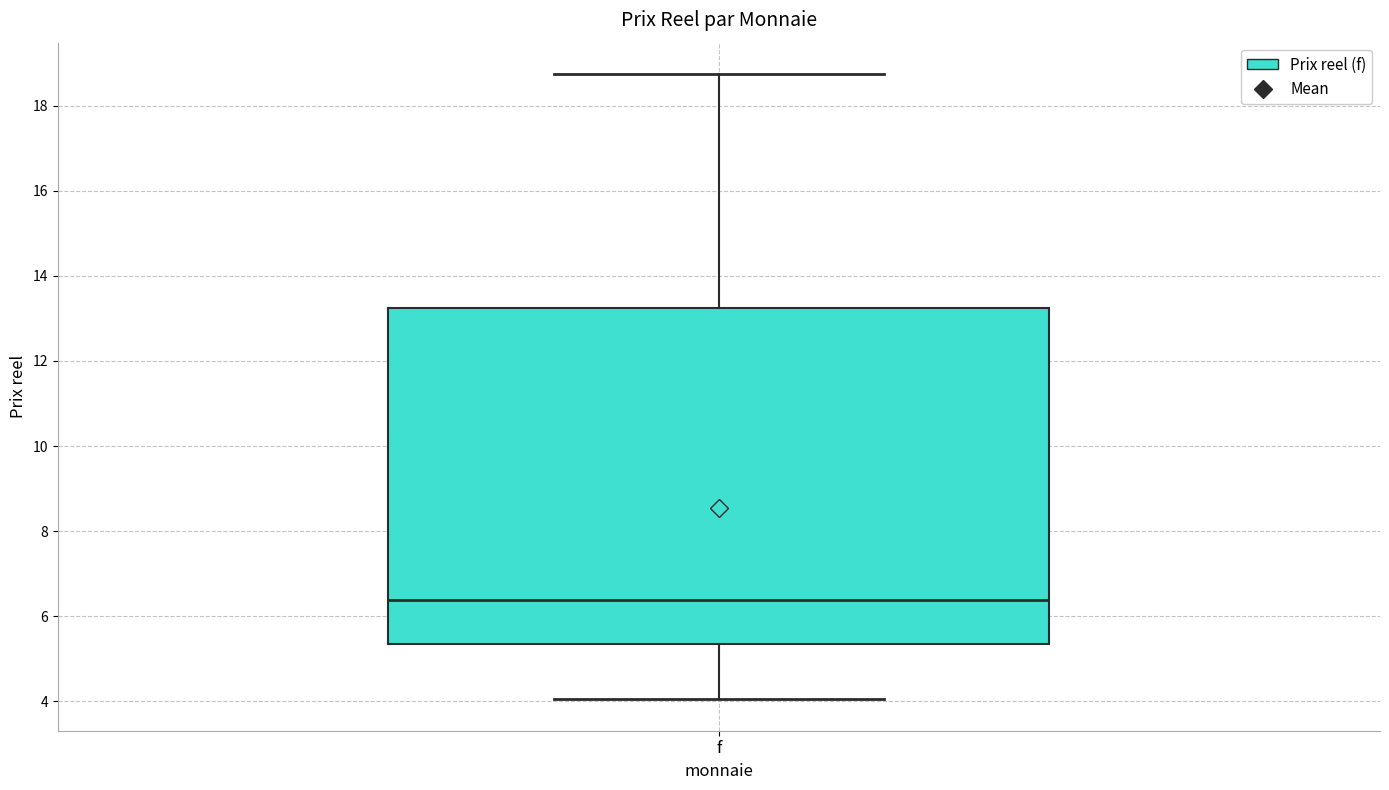

Where does the lower whisker of the box for f end on the y-axis? The values are not printed on the chart, so give them approximately, as read against the axis.

4.0